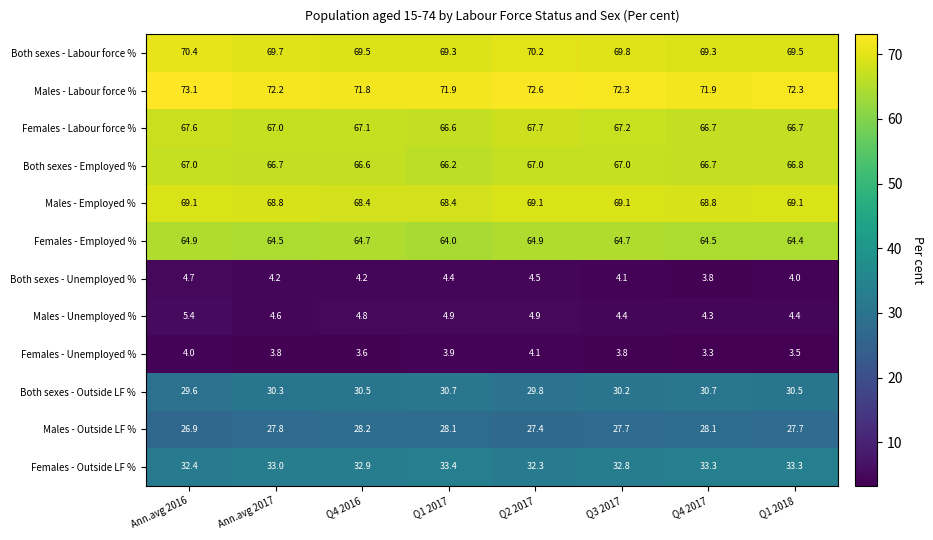

Between Q4 2016 and Q4 2017, which series saw the biggest shift?

Males - Unemployed %